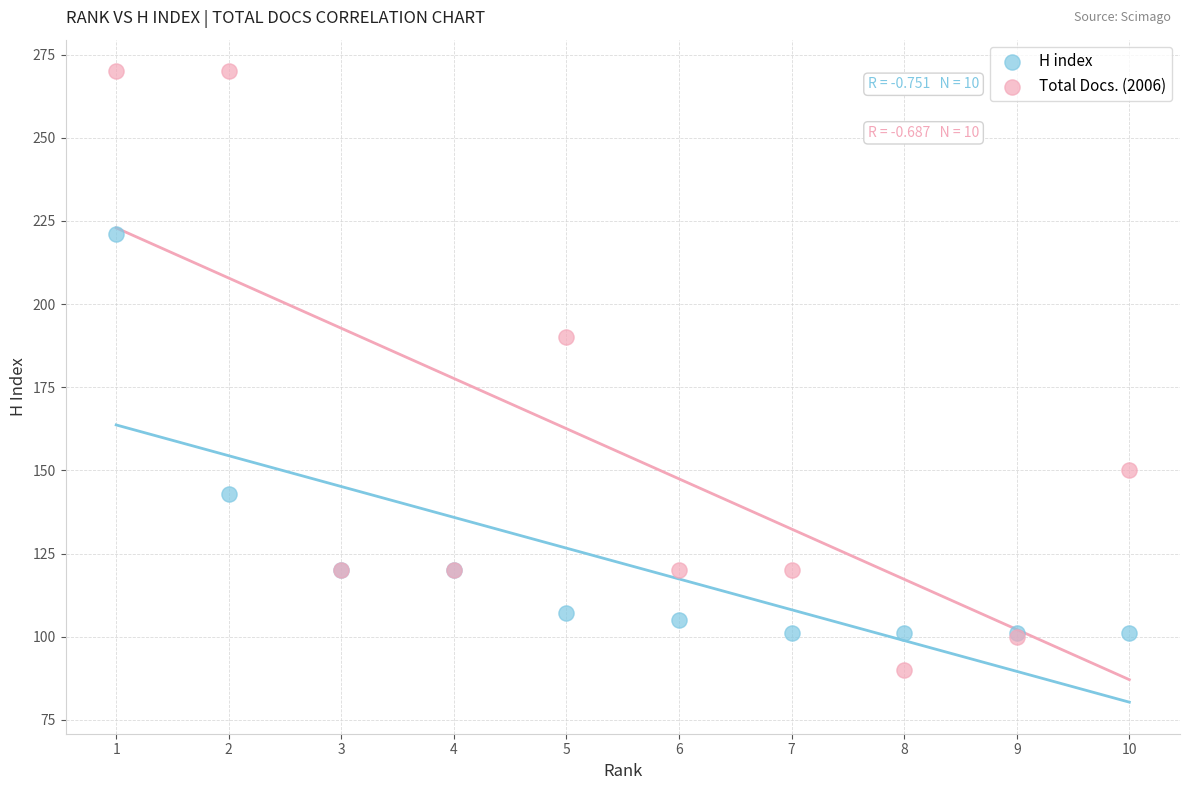

Which series has the widest spread of Y values?

Total Docs. (2006)